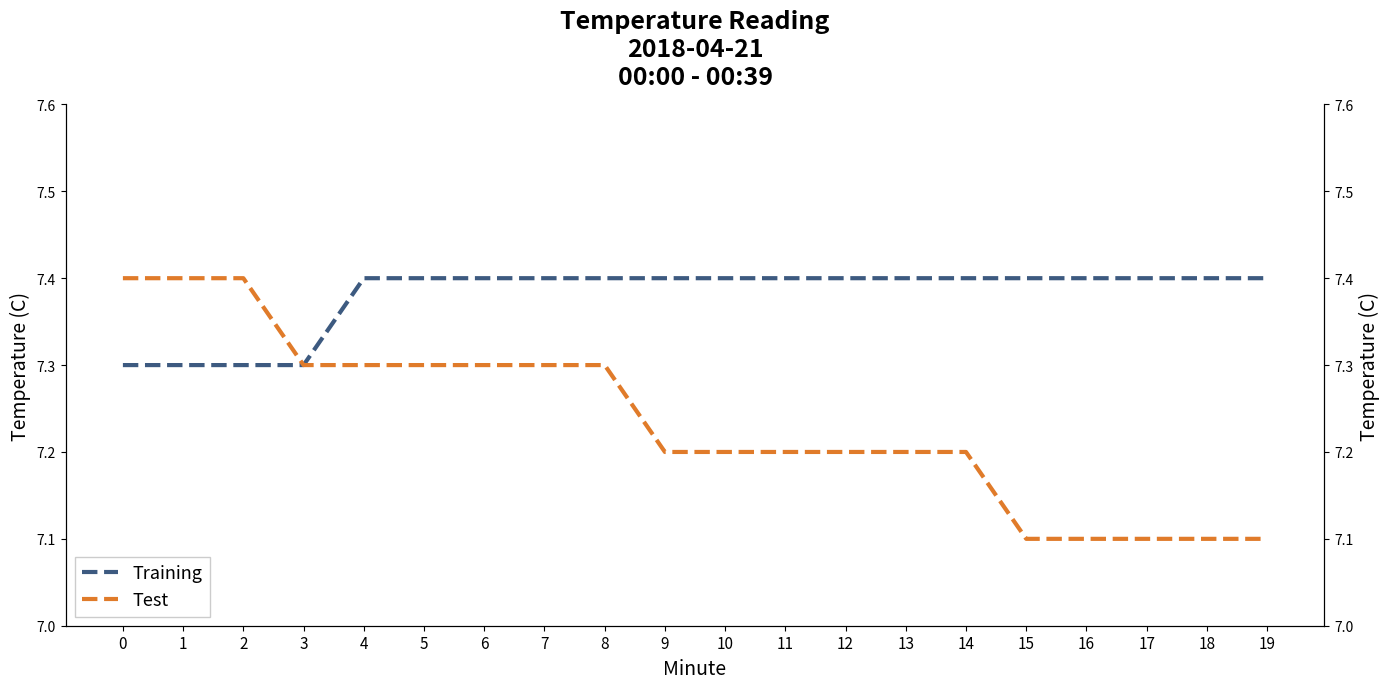

What is the total value across all series at 10?

14.6